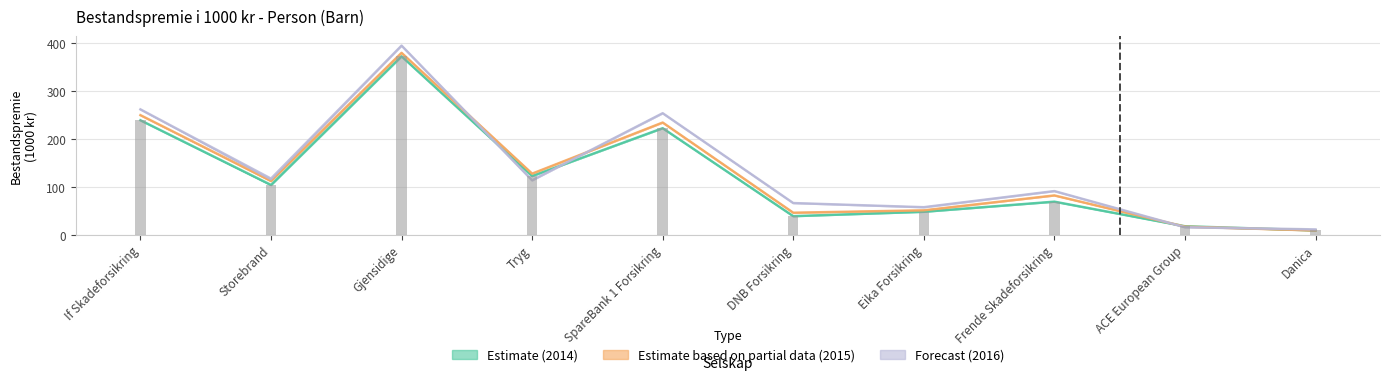

How many distinct data groups are displayed?

3